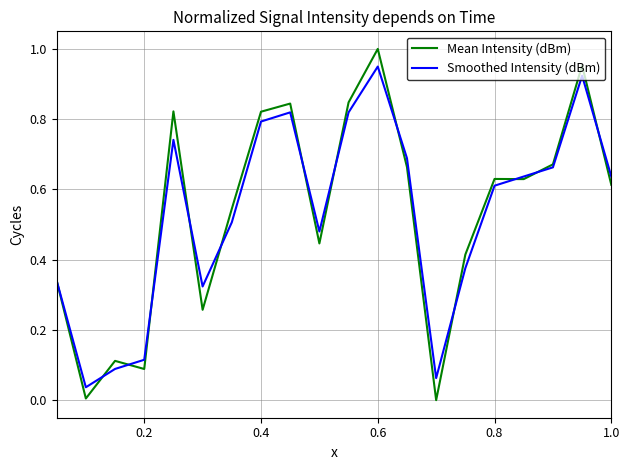

What are all the series names shown in the legend?

Mean Intensity (dBm), Smoothed Intensity (dBm)